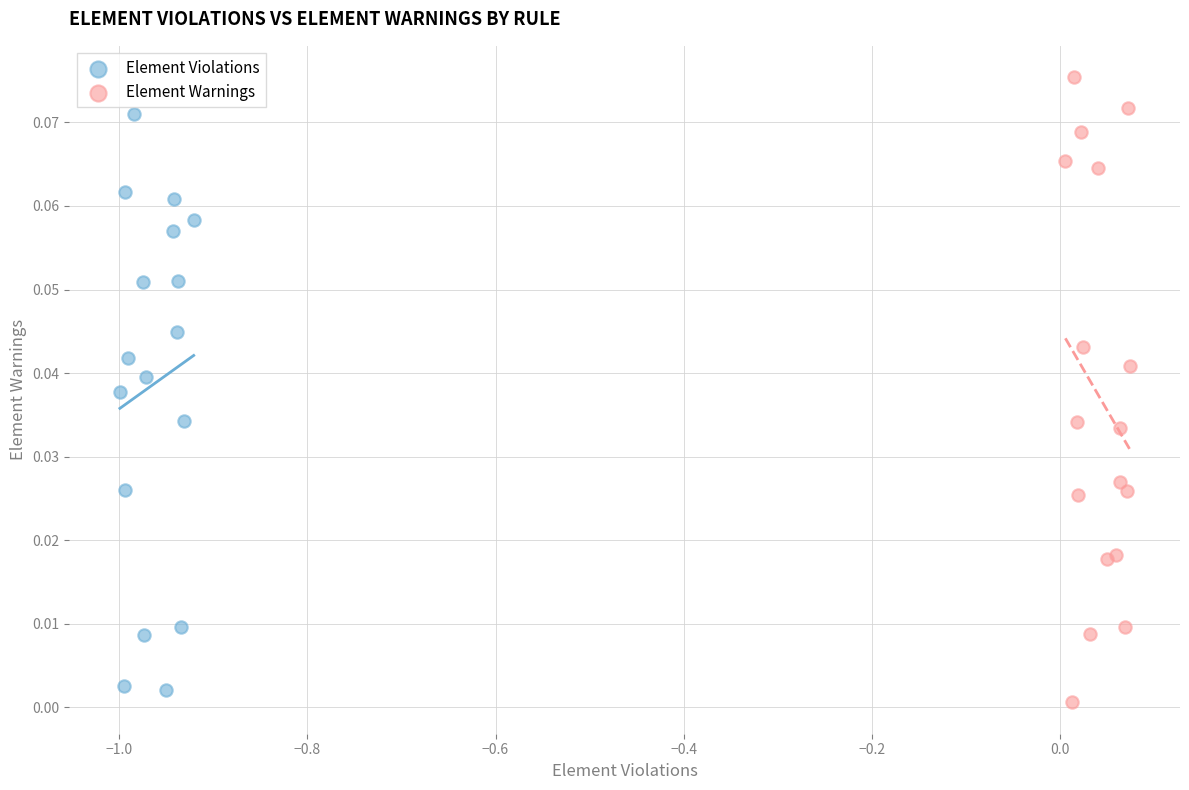

Which series reaches the maximum Y coordinate?

Element Warnings